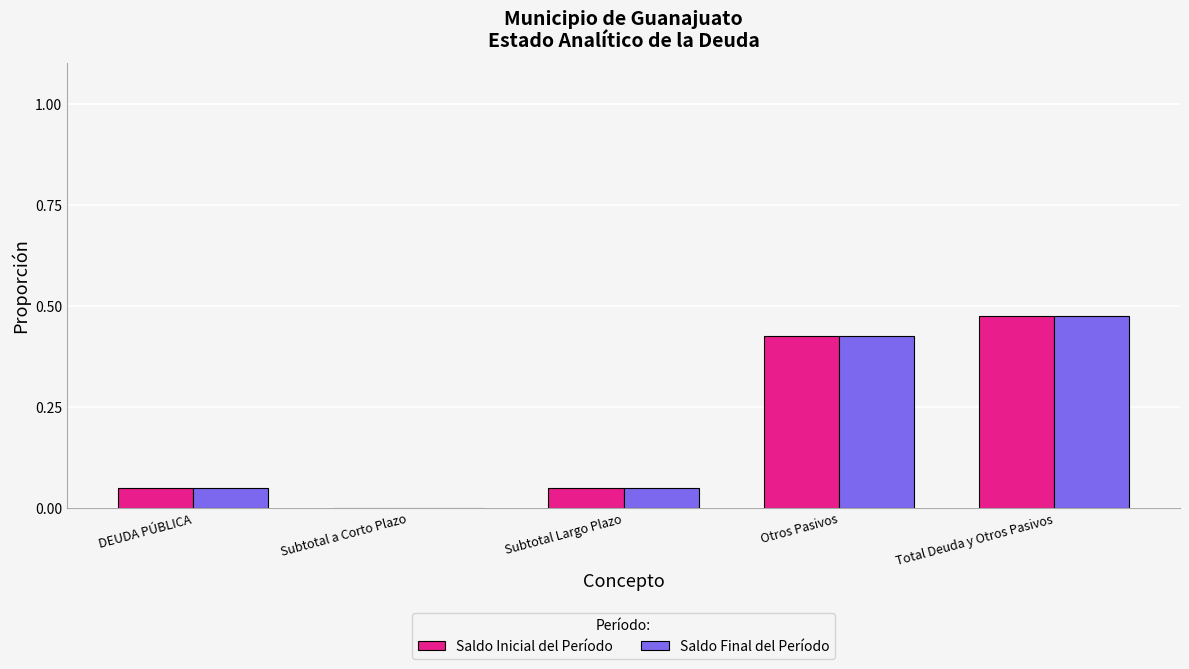

Which category has the highest value in the Saldo Inicial del Período series?

Total Deuda y Otros Pasivos